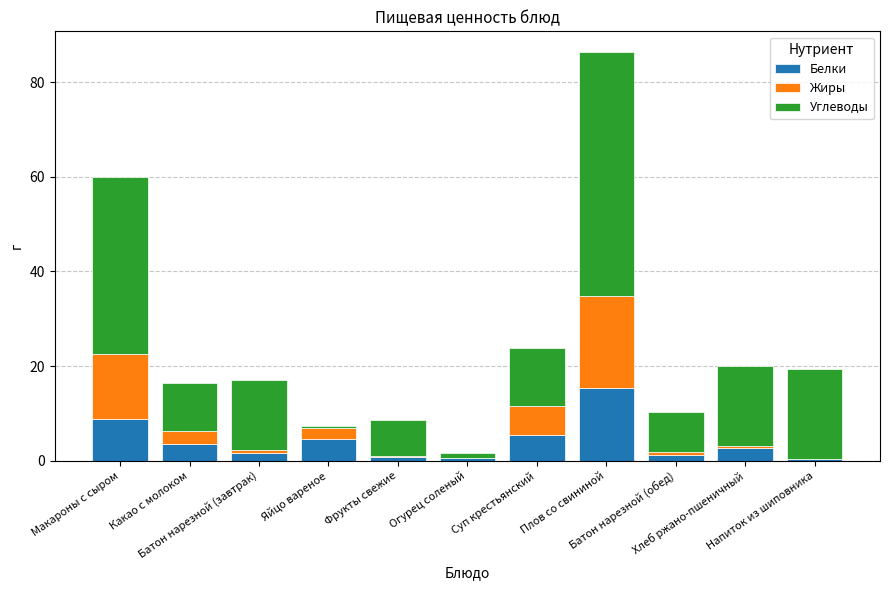

What is the difference between the maximum and minimum values in the Белки series?

15.1